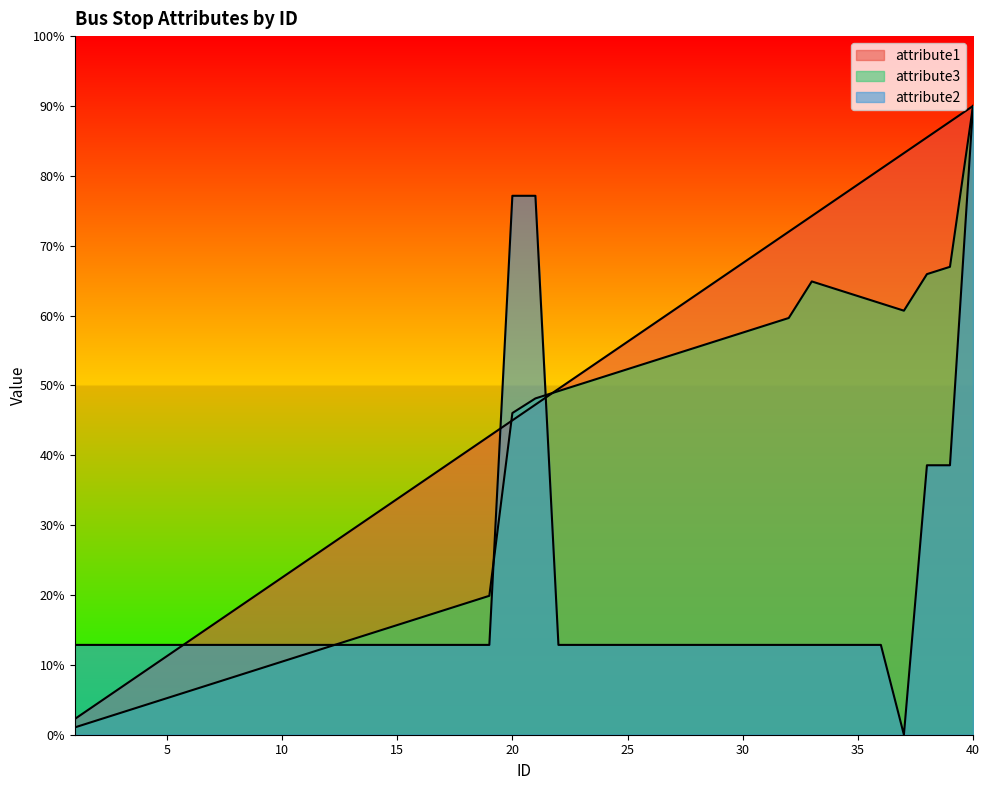

Does the chart have visible grid lines?

No